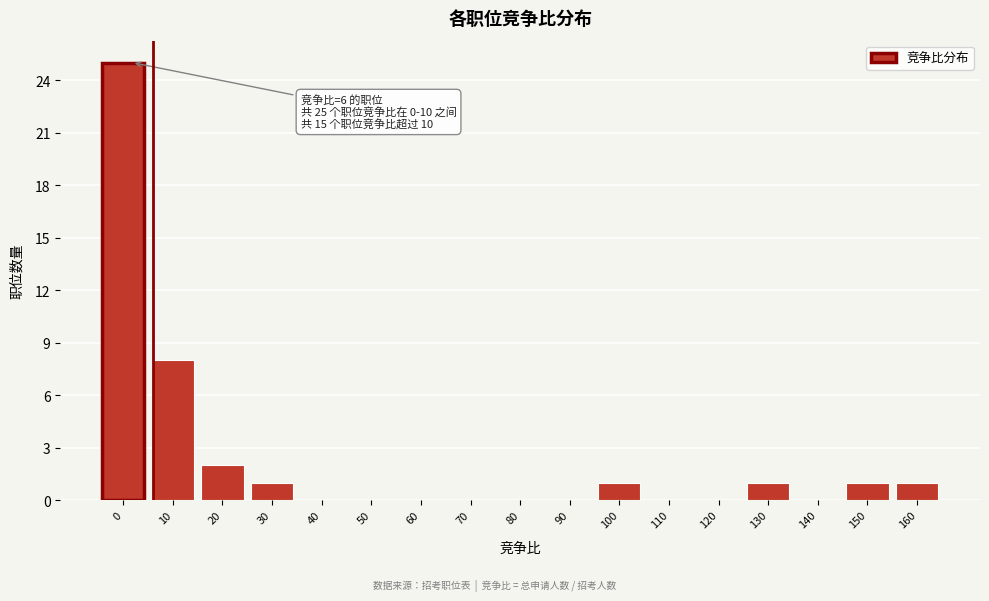

Reading left to right, extract all data points from this chart.

0=25	10=8	20=2	30=1	40=0	50=0	60=0	70=0	80=0	90=0	100=1	110=0	120=0	130=1	140=0	150=1	160=1